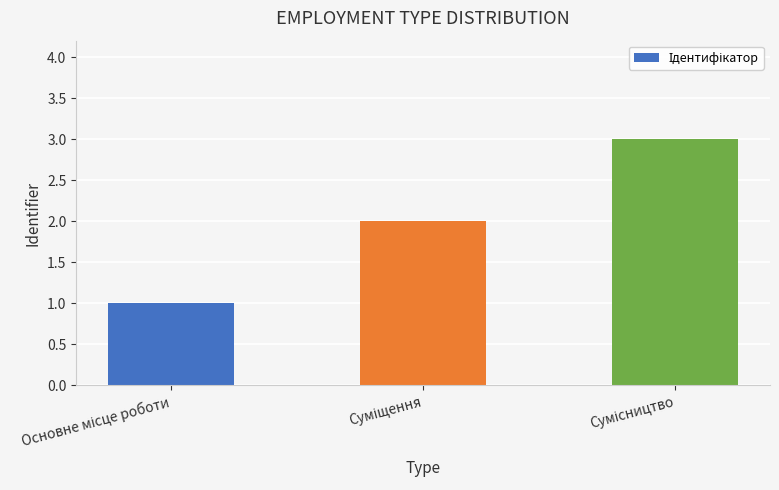

What is the difference between the maximum and second lowest values?

1